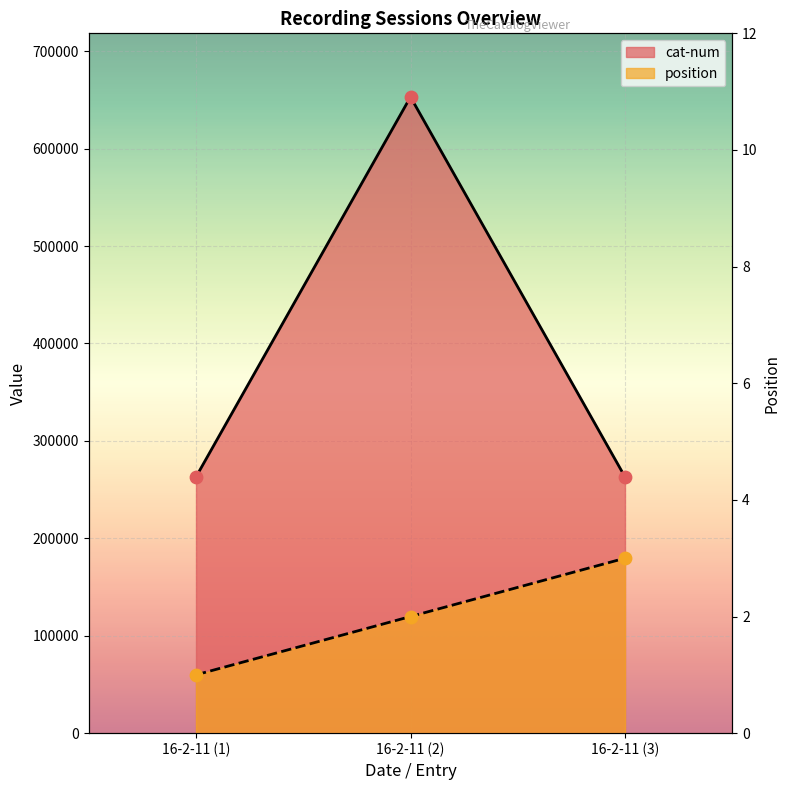

At how many categories does at least one series exceed 299053?

1